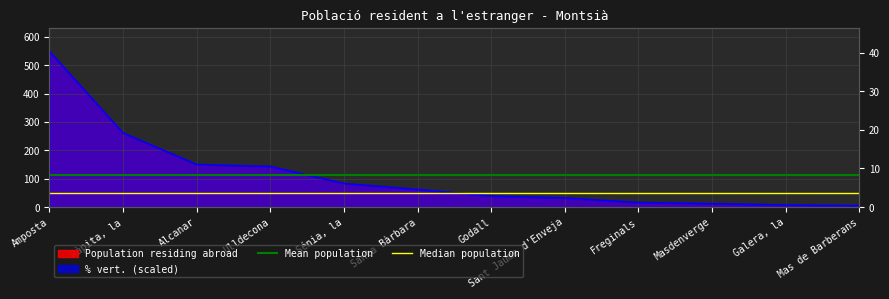

How many lines are shown in the chart?

2